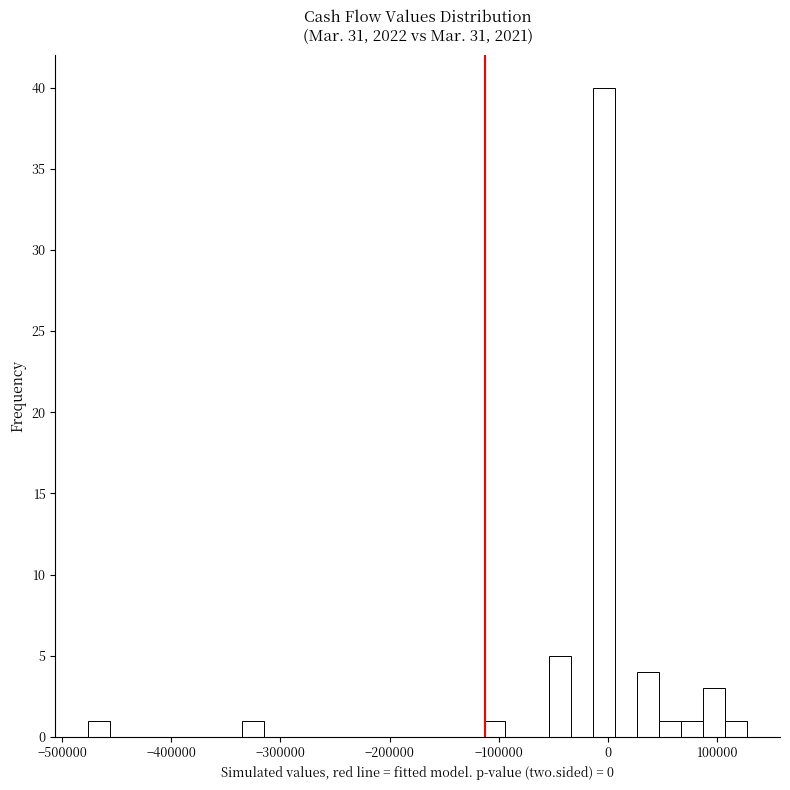

Read against the x-axis, roughly where is the centre of the tallest bar?

0